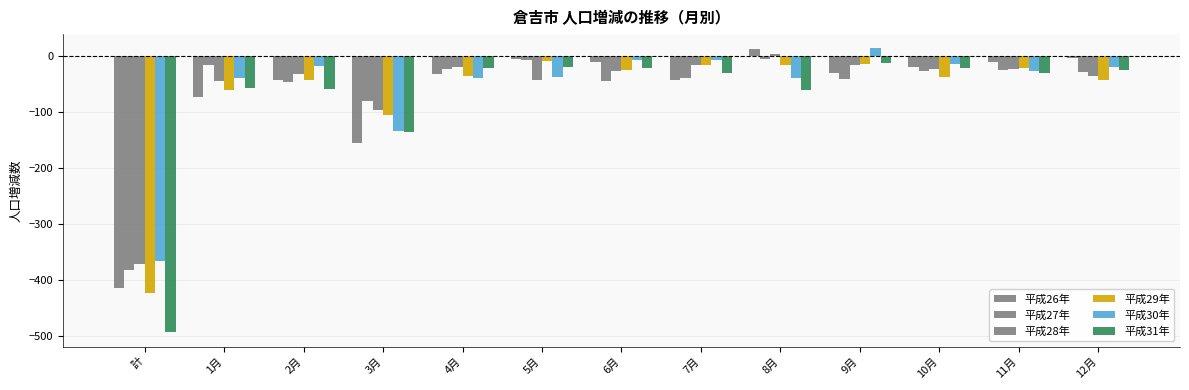

Which series changed the most between 2月 and 3月?

平成30年